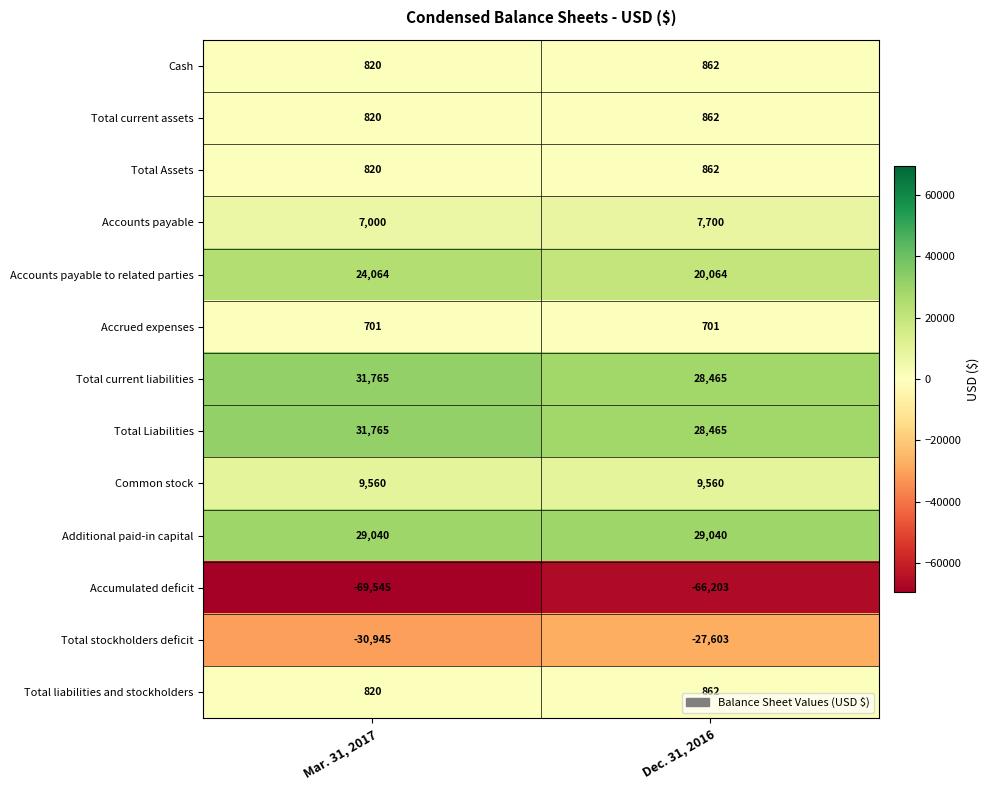

At which category does the chart reach its minimum across all series?

Mar. 31, 2017